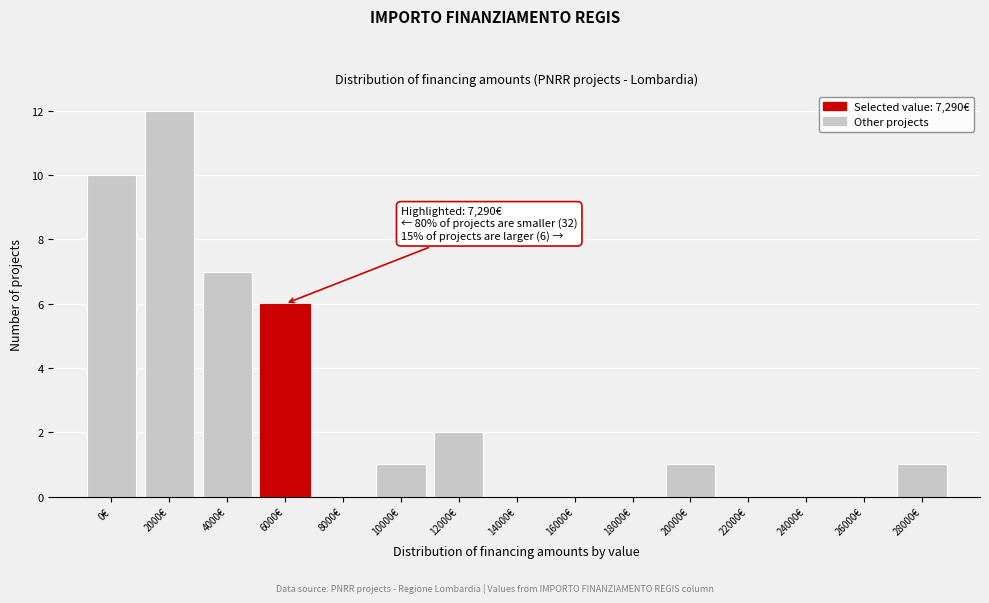

Reading right to left, extract all data points from this chart.

28000€=1	26000€=0	24000€=0	22000€=0	20000€=1	18000€=0	16000€=0	14000€=0	12000€=2	10000€=1	8000€=0	6000€=6	4000€=7	2000€=12	0€=10